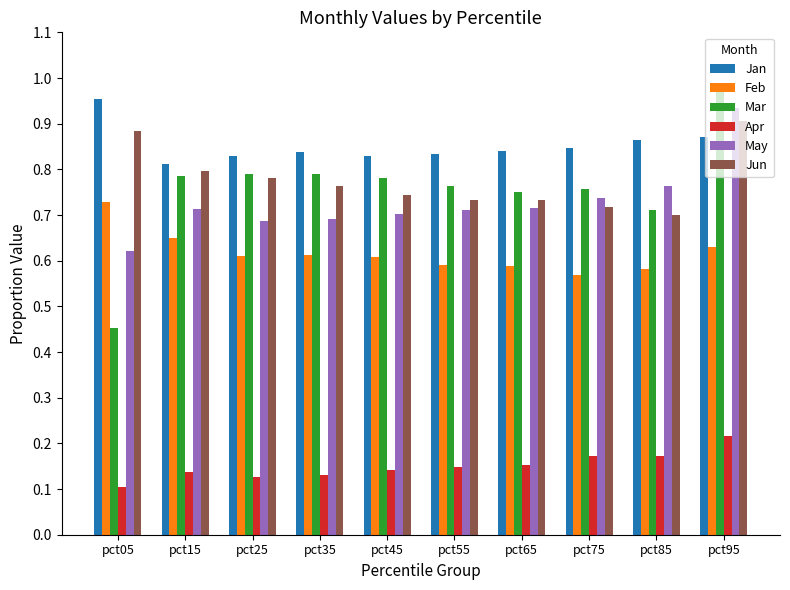

Which category has the lowest value in the Mar series?

pct05